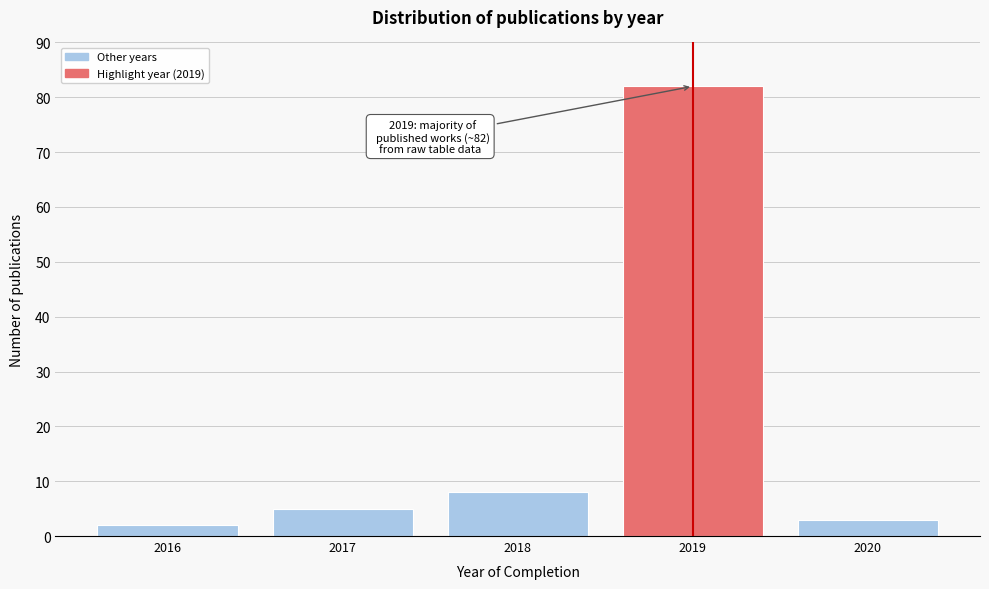

Reading left to right, what are all the values shown in this chart?

2	5	8	82	3